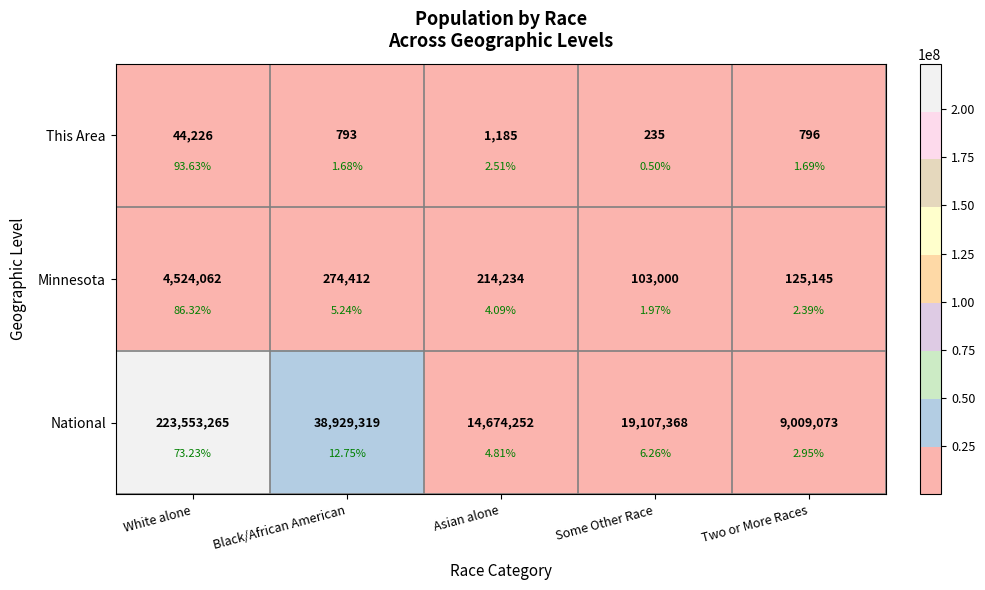

Is the value of Minnesota at Some Other Race greater than the value of This Area at Black/African American?

Yes